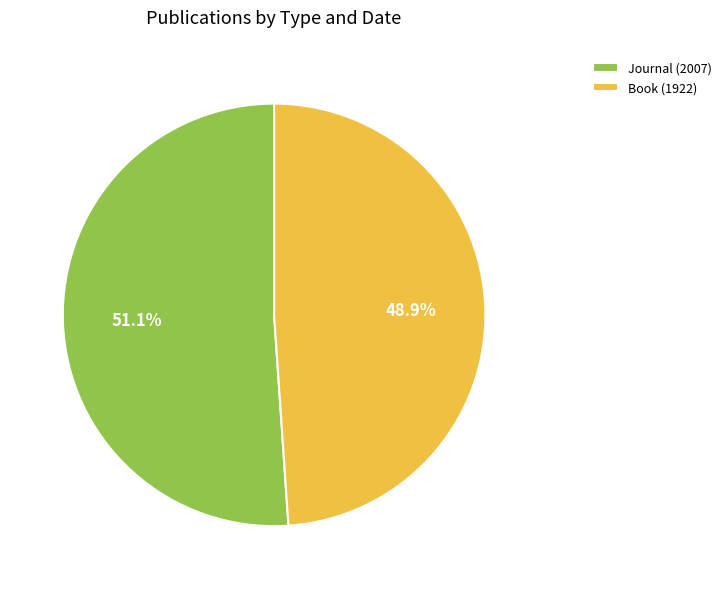

What percentage is the Book (1922) slice, to the nearest percent?

49%